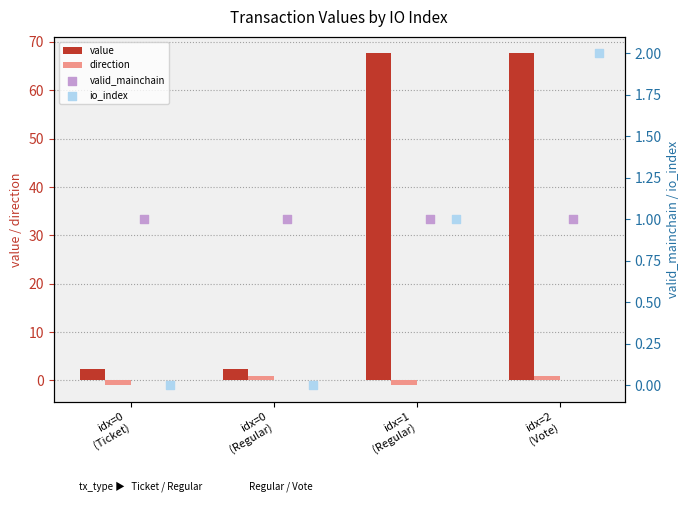

Which series has the widest spread of Y values?

value